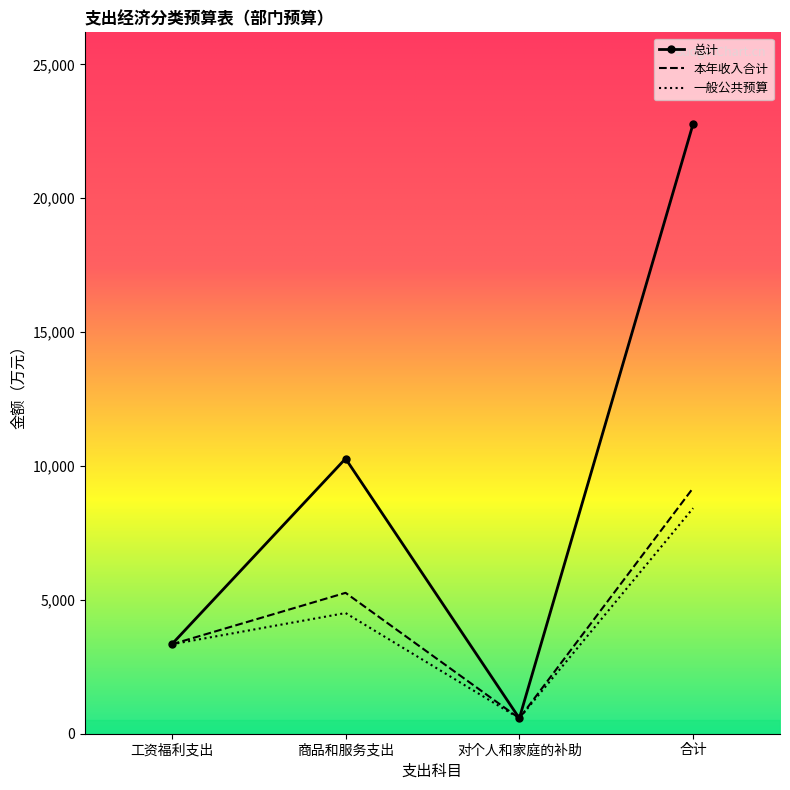

True or false: 本年收入合计 has a value of 15282.9 at 合计.

False